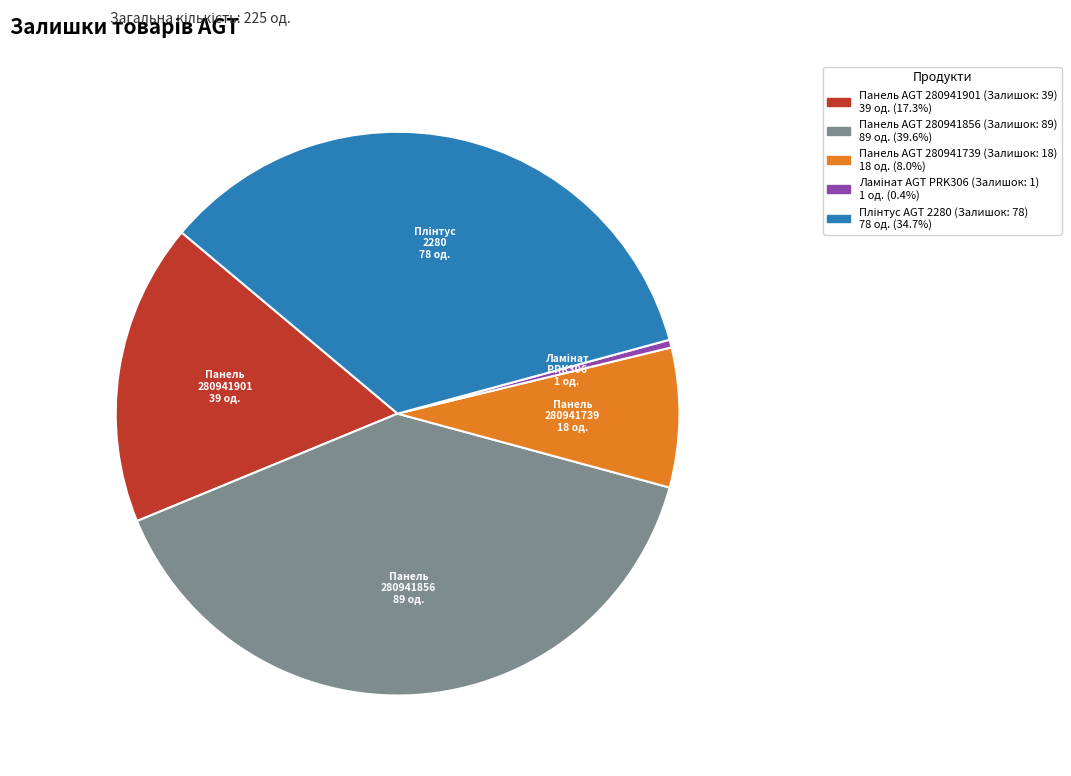

Which slice is the largest?

Панель AGT 280941856 (Залишок: 89)